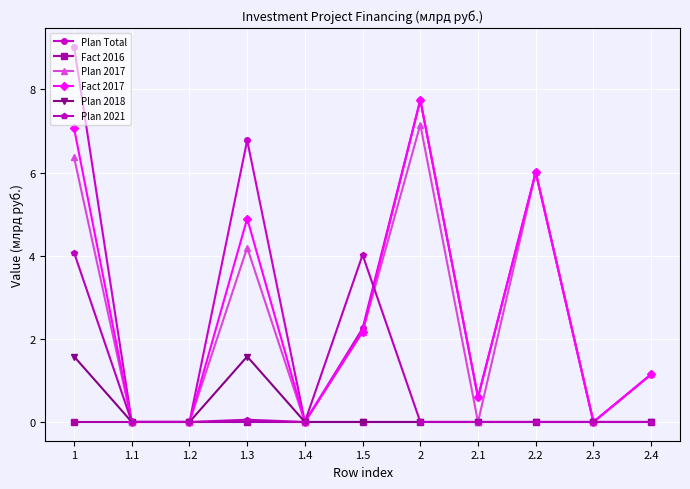

Which series changed the most between 1.3 and 2.2?

Plan 2017